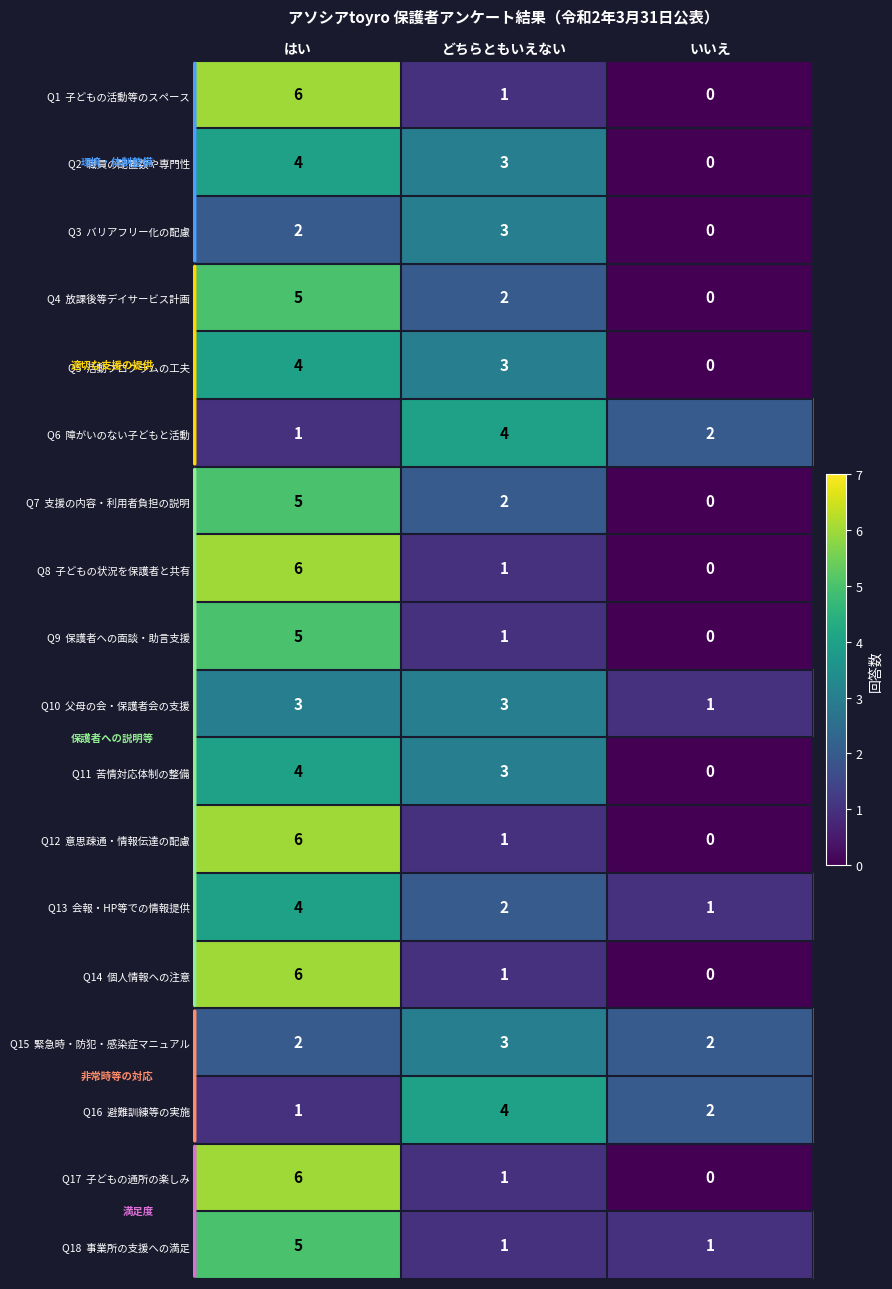

What is the total value across all series at はい?

75